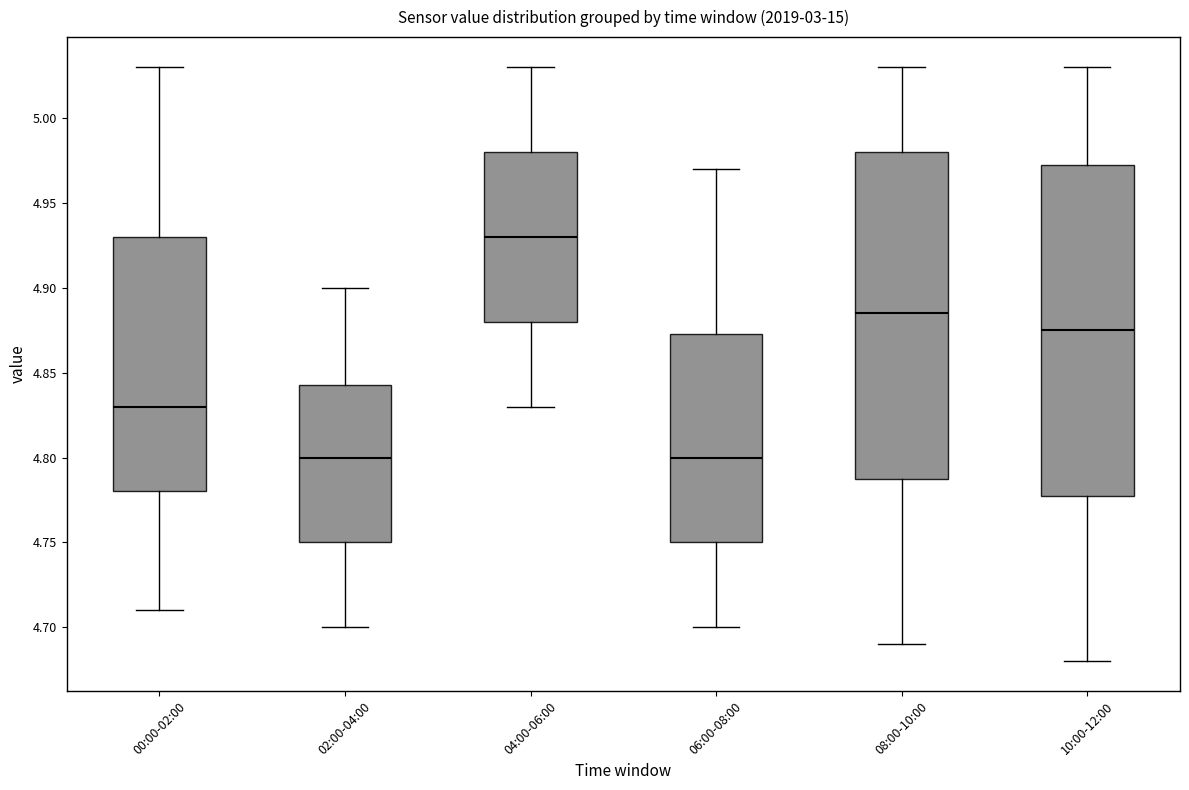

Where does the upper whisker of the box for 02:00-04:00 end on the y-axis? The values are not printed on the chart, so give them approximately, as read against the axis.

4.900